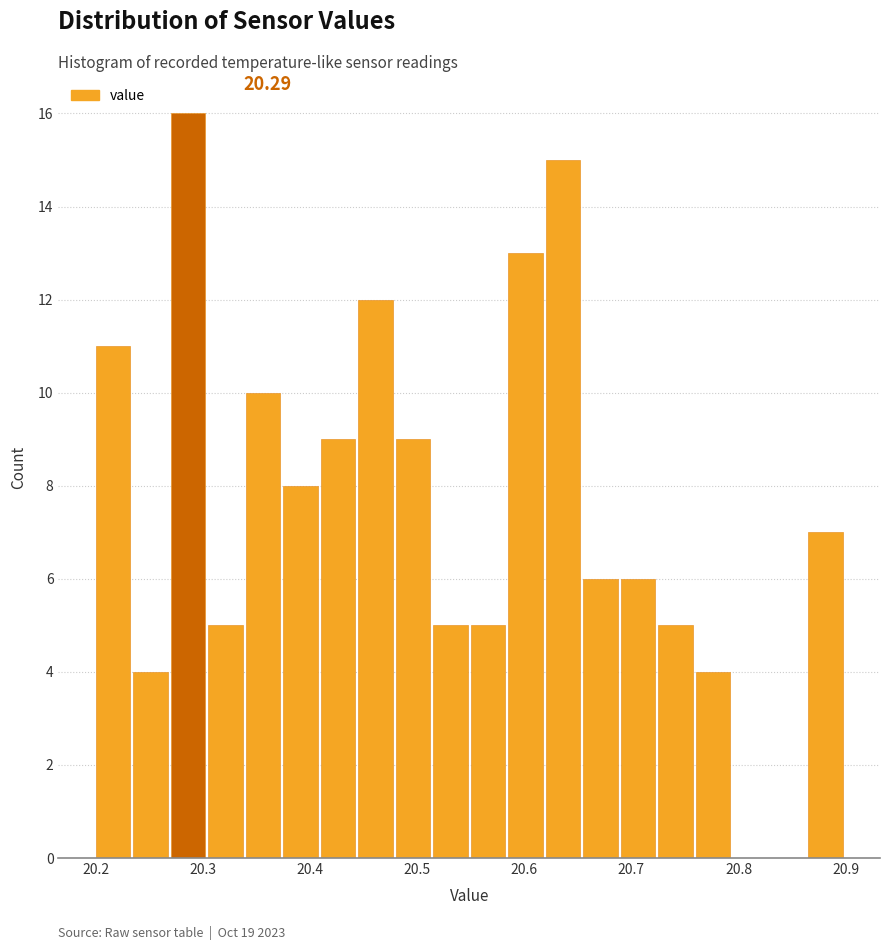

Read against the x-axis, roughly where is the centre of the tallest bar?

20.29